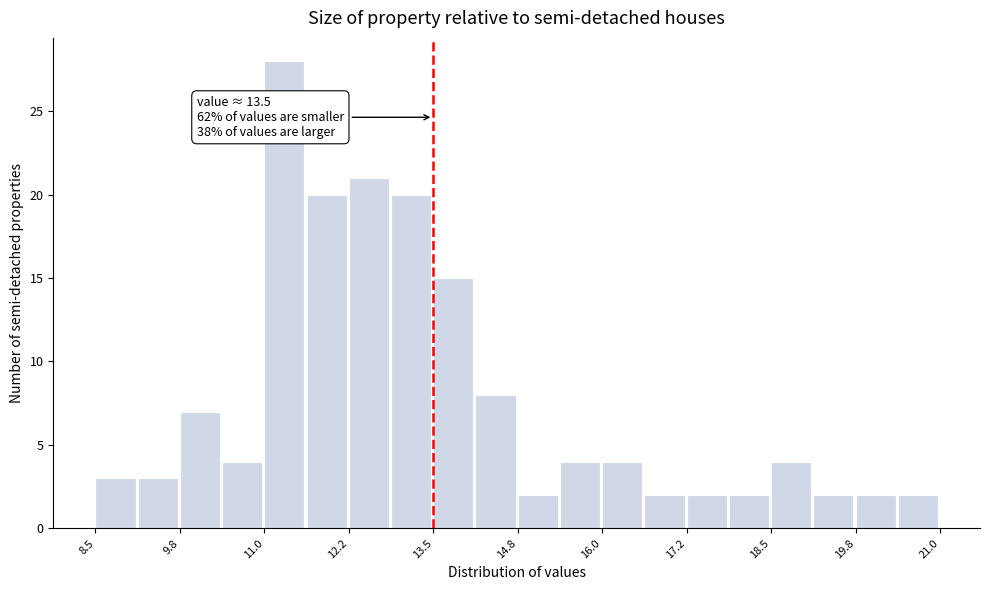

Around what value on the x-axis is the tallest bar? Give the approximate position of its centre, as read against the axis.

11.2